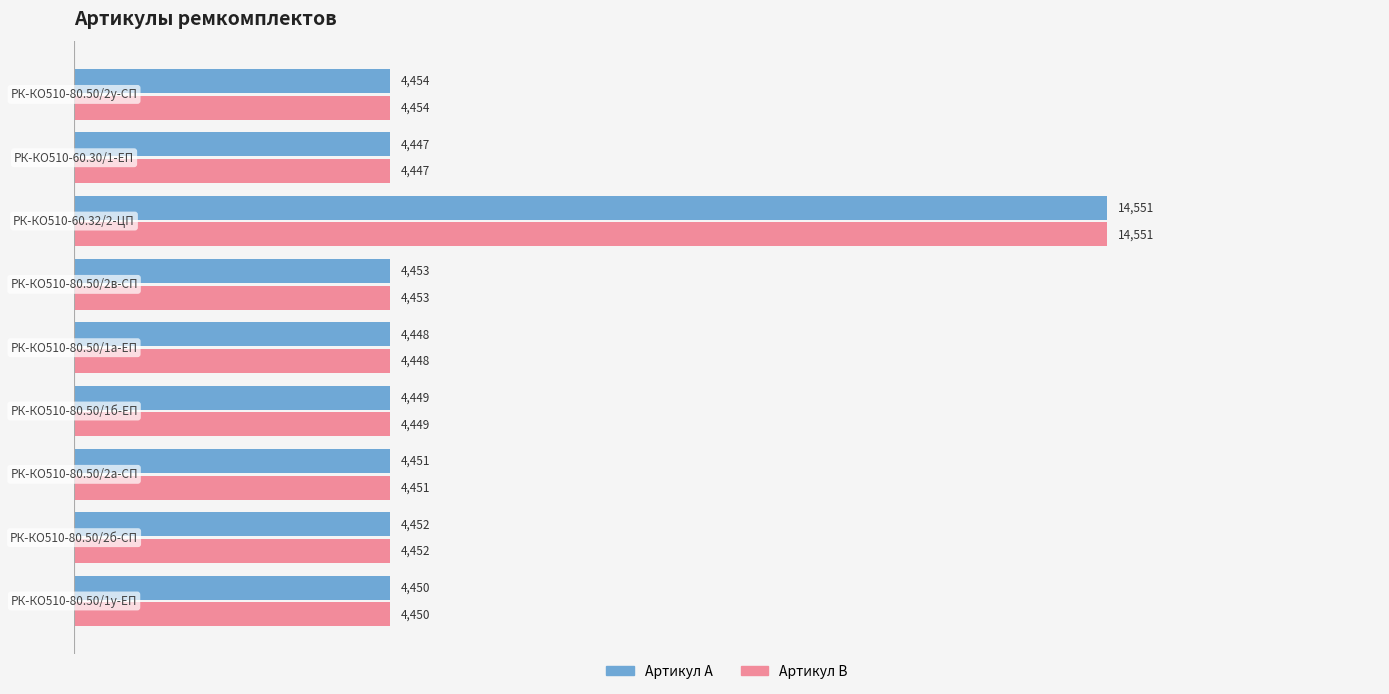

What is the smallest value displayed?

4447